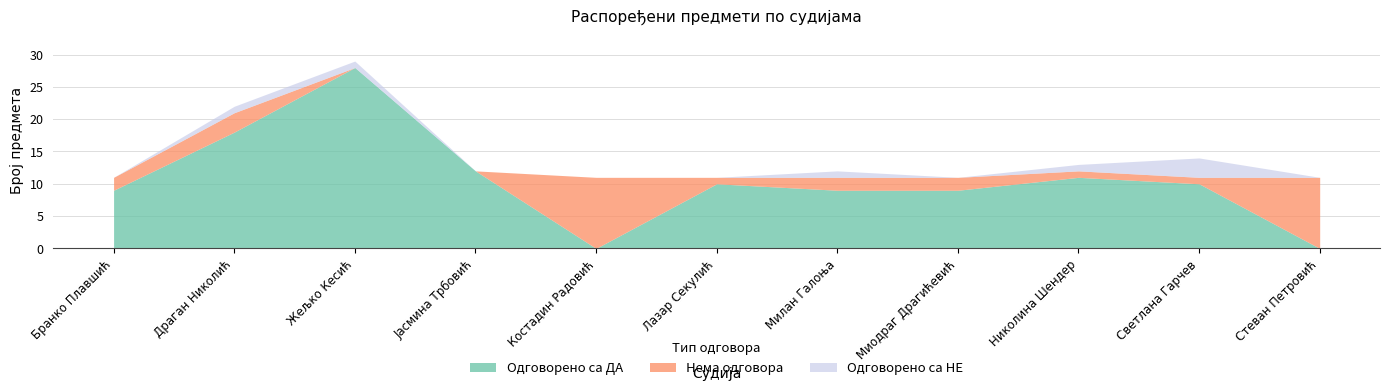

How many values in the Одговорено са ДА series exceed 10?

4